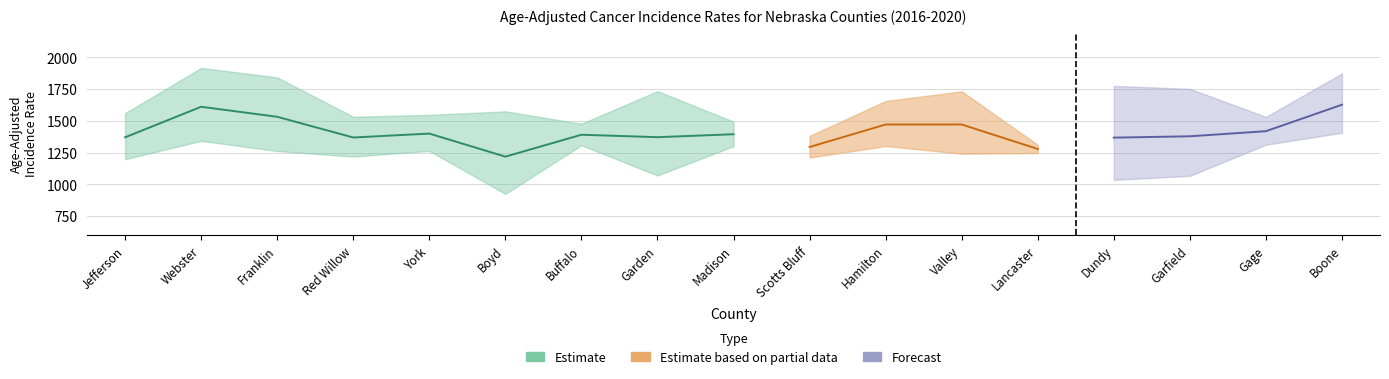

What is the label of the 15th point from the left?

Garfield